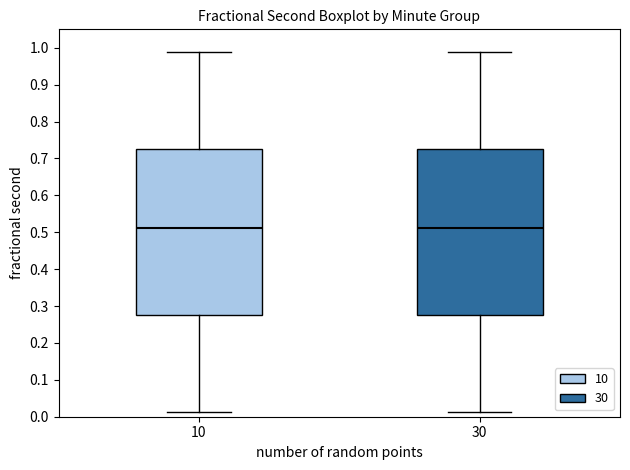

Reading left to right, read every box against the y-axis: the position of its median line, the range the box covers, and the ends of its whiskers. The values are not printed on the chart, so give them approximately, as read against the axis.

10: median 0.51, box 0.28 to 0.72, whiskers 0.01 to 0.99
30: median 0.51, box 0.28 to 0.72, whiskers 0.01 to 0.99